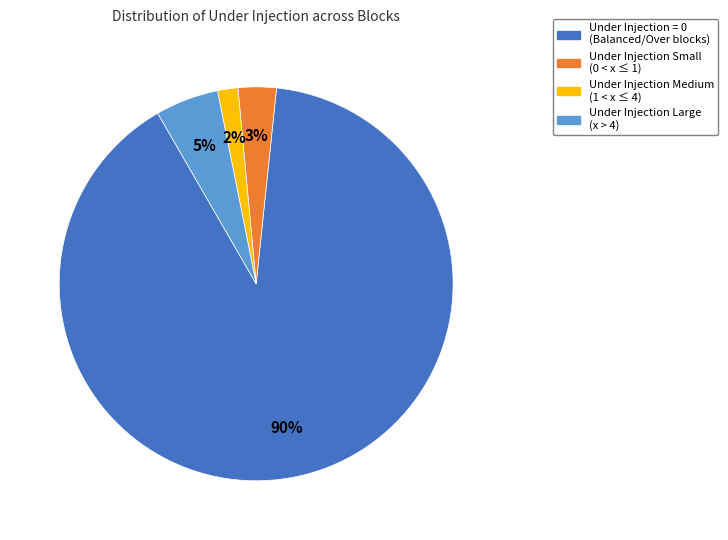

To the nearest percent, what is the average slice percentage?

25%